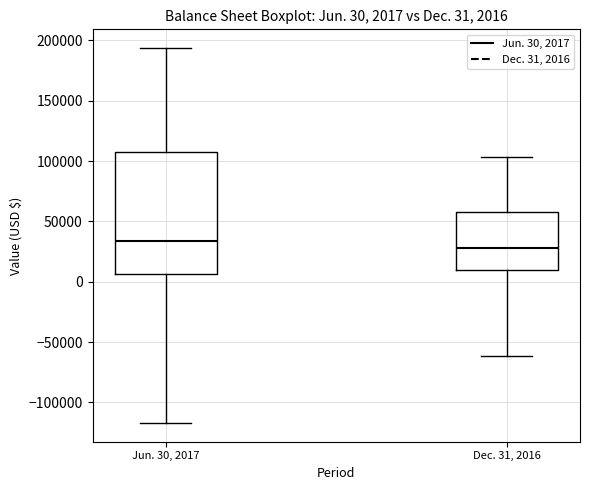

Which box has the lowest median line?

Dec. 31, 2016